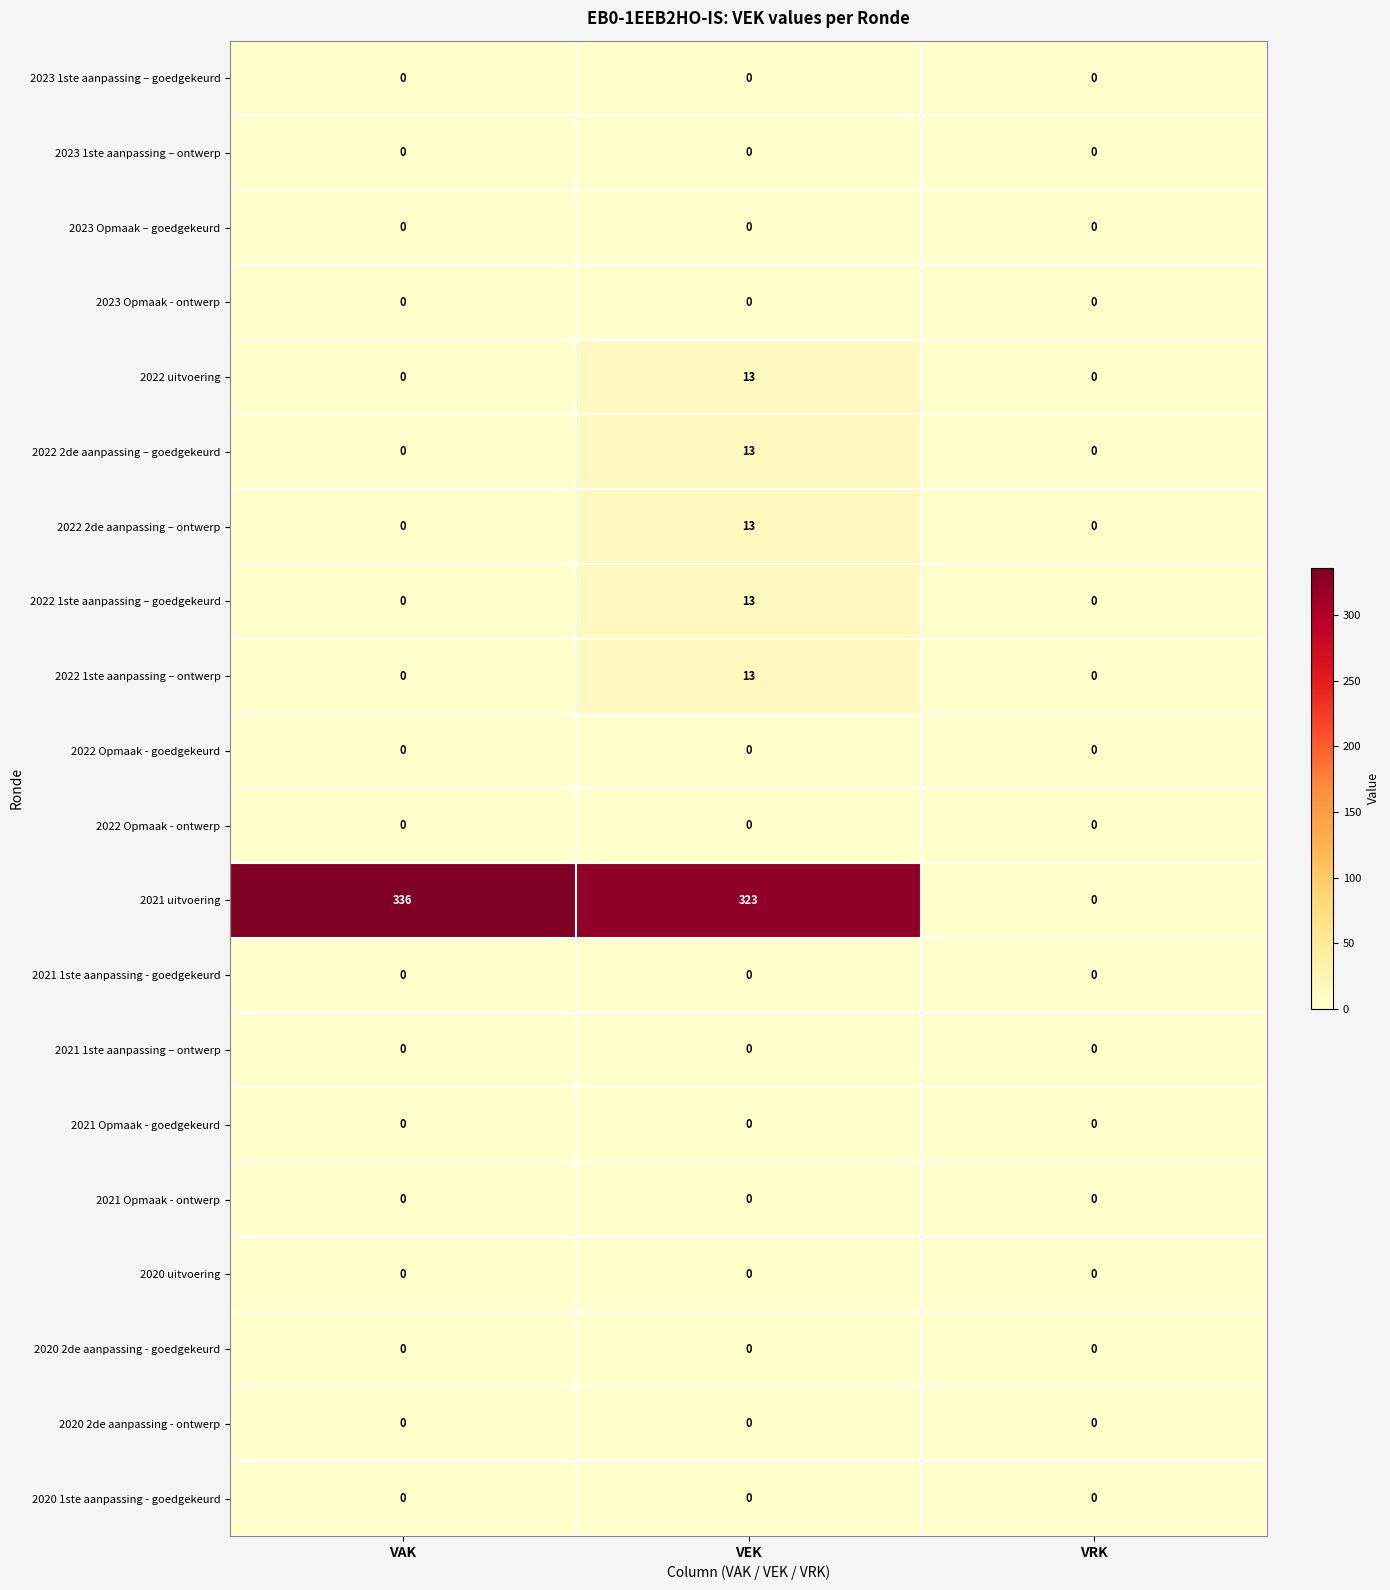

Is it true that 2022 1ste aanpassing – ontwerp equals 0 at VRK?

True